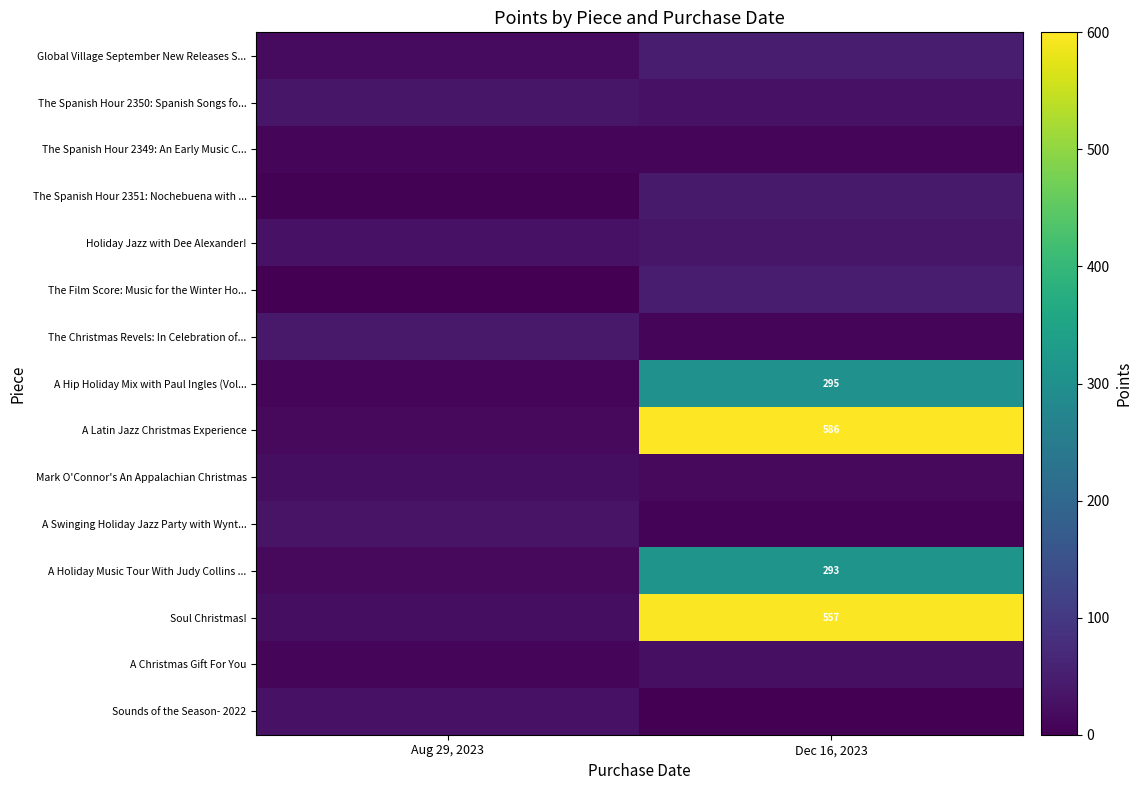

Is the value of Soul Christmas! at Dec 16, 2023 greater than the value of A Hip Holiday Mix with Paul Ingles (Vol... at Dec 16, 2023?

Yes